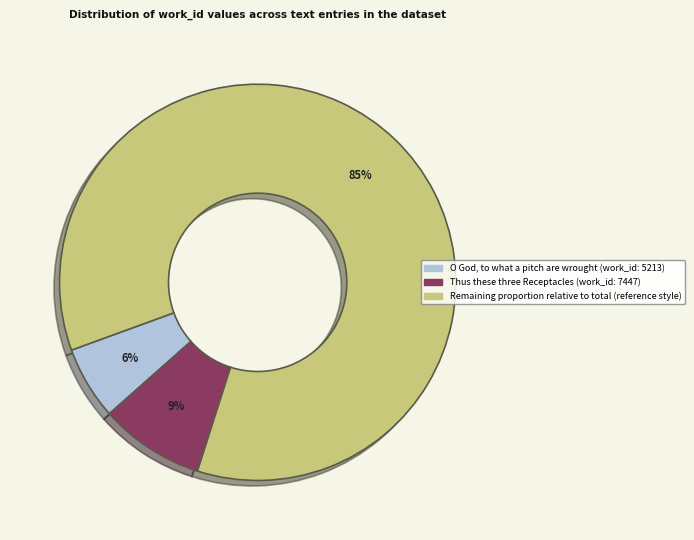

Is there any slice that represents more than half of the pie?

Yes